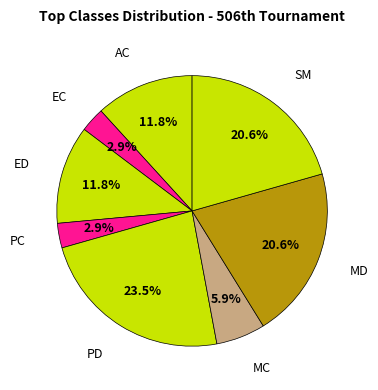

How many segments does this pie chart have?

8